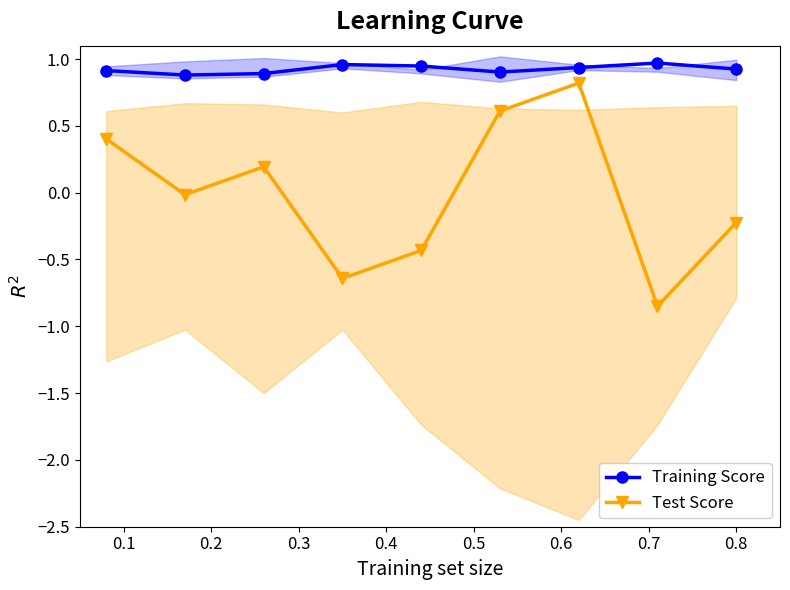

True or false: Test Score has more than 2 interior local peaks.

False